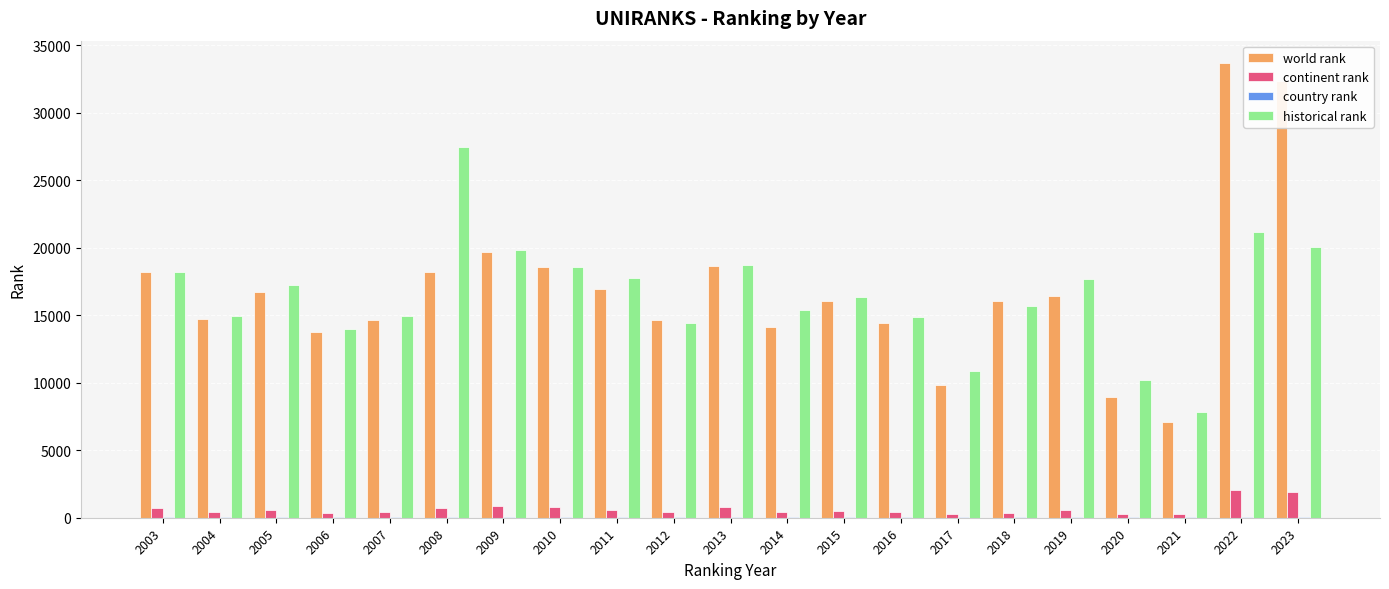

What is the sum of all historical rank values?

346157